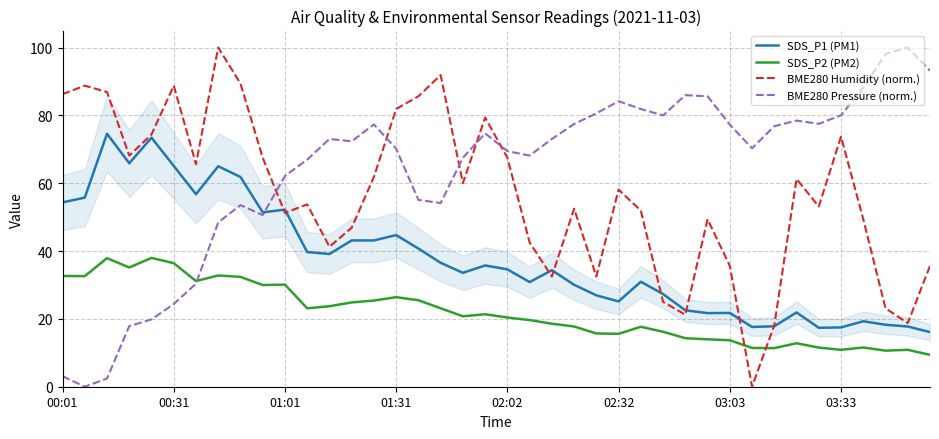

Does the chart display data point markers on the line(s)?

No